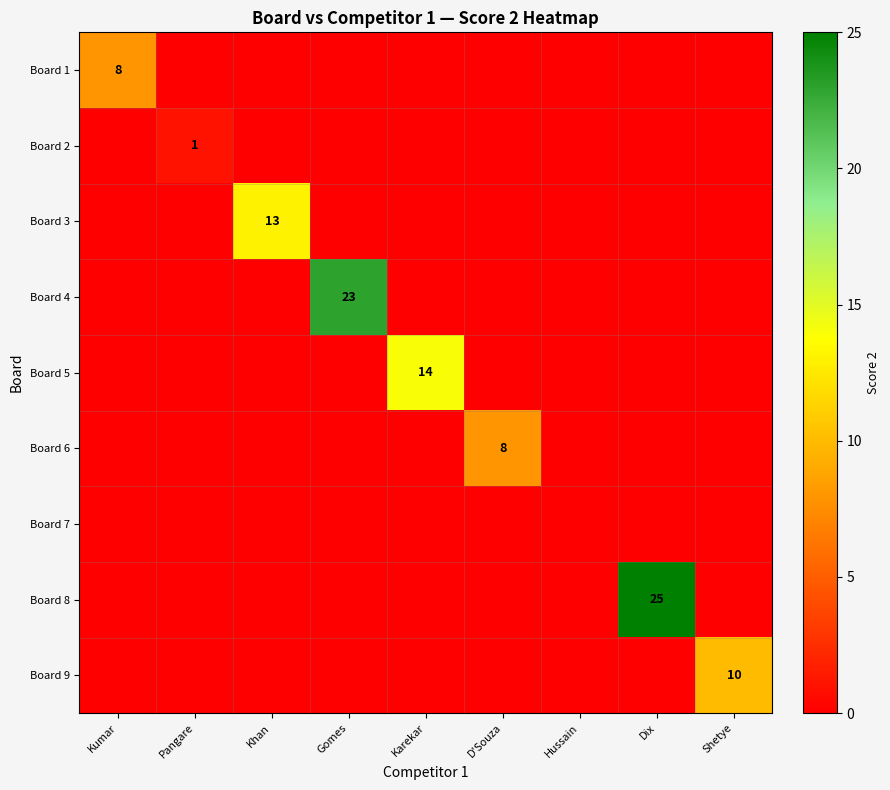

The value of Board 3 at Khan is 18. True or false?

False